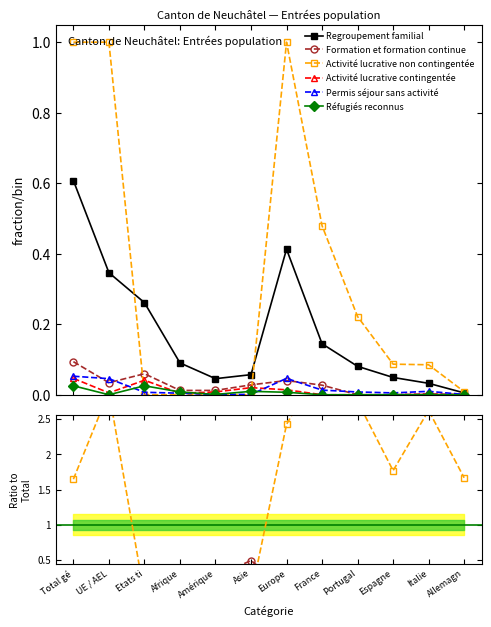

What are all the series names shown in the legend?

Regroupement familial, Formation et formation continue, Activité lucrative non contingentée, Activité lucrative contingentée, Permis séjour sans activité, Réfugiés reconnus